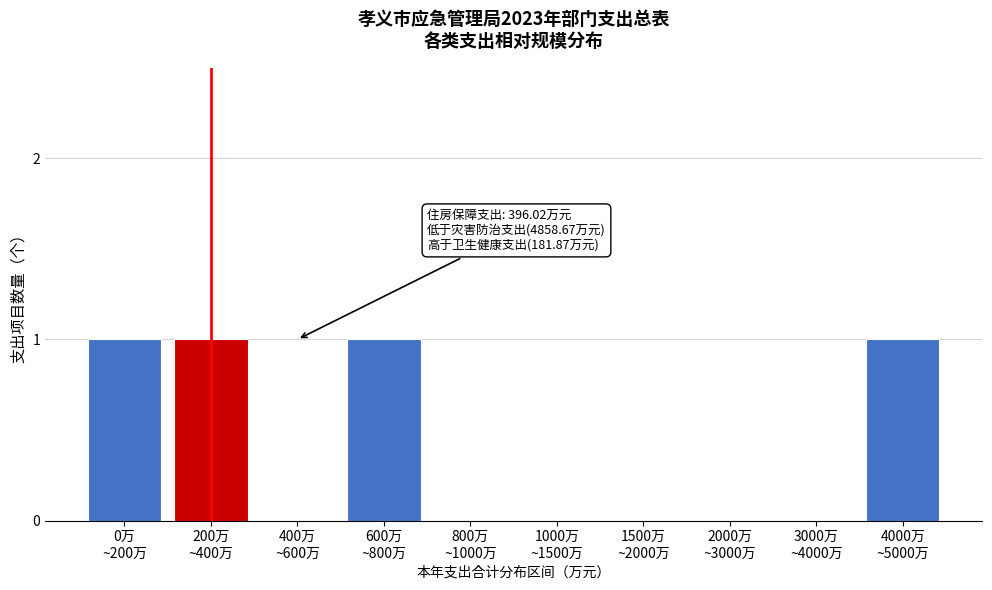

What is the sum of all values?

4